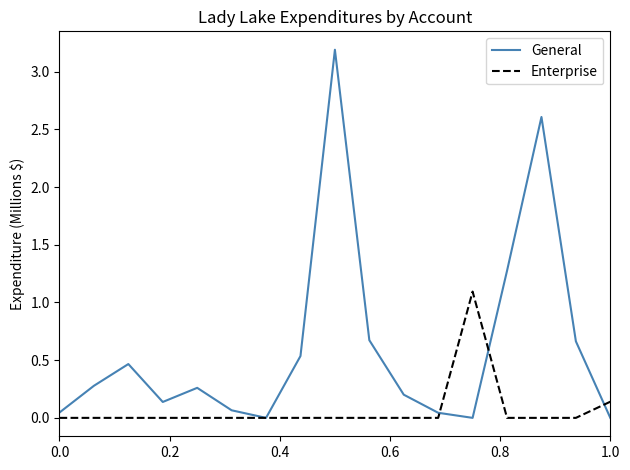

What is the maximum value shown in the chart?

3.2